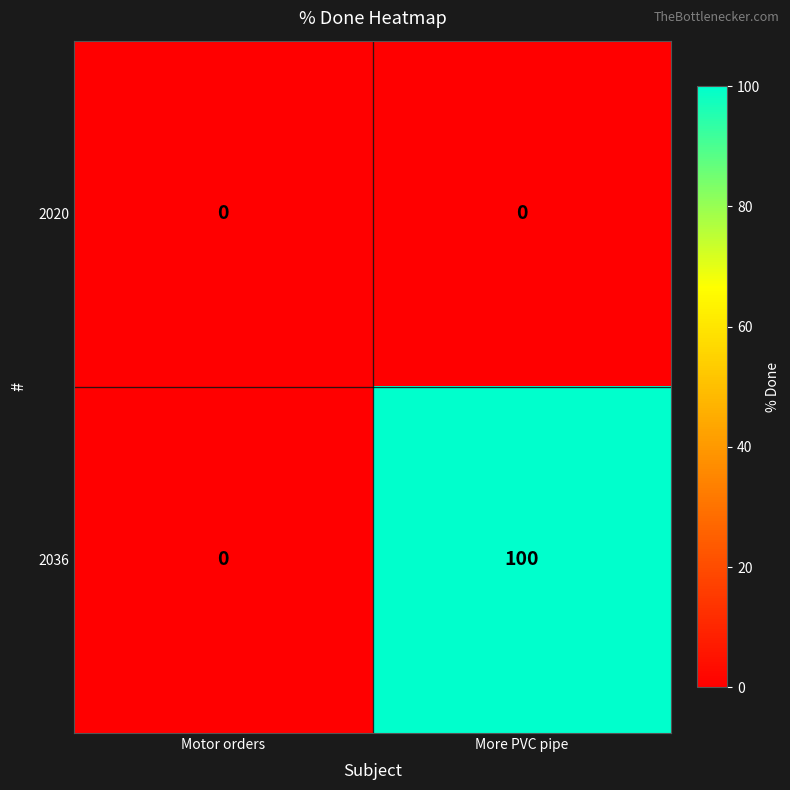

What is the maximum value shown in the chart?

100